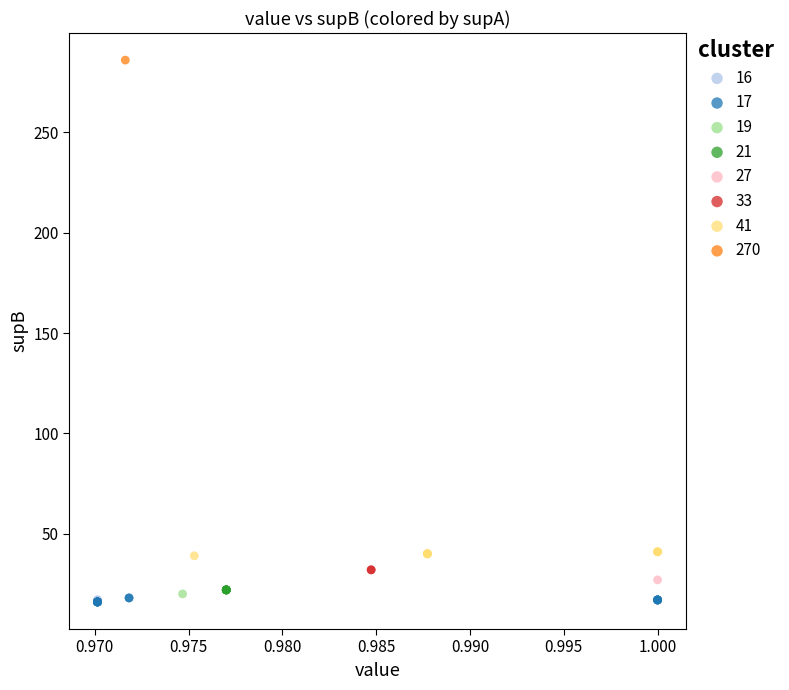

Which series reaches the maximum Y coordinate?

270